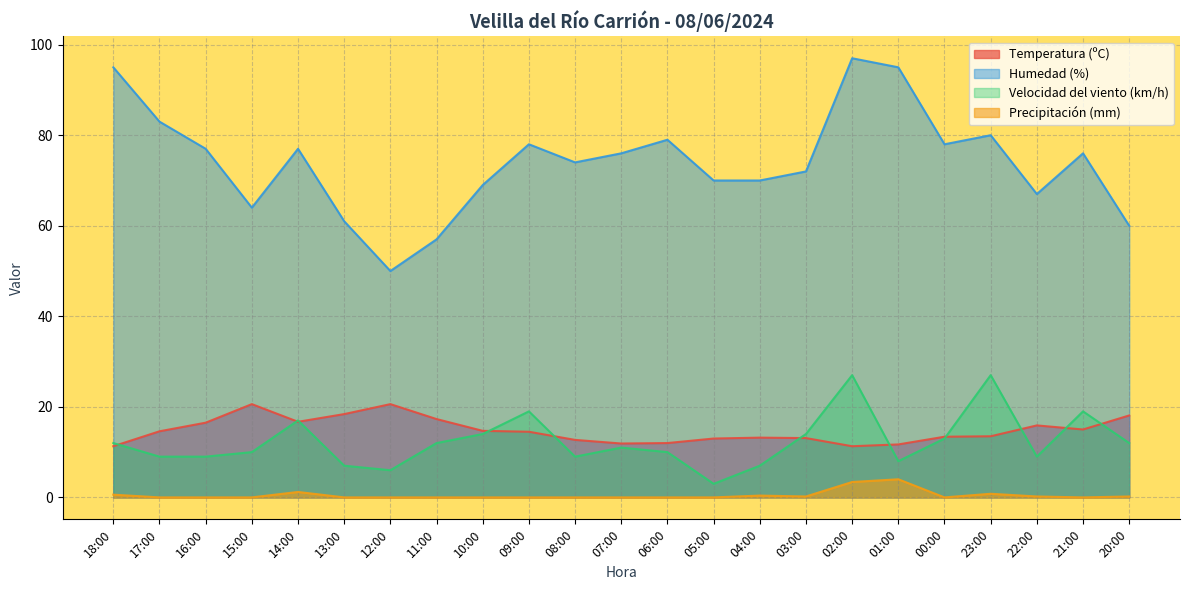

Reading left to right, transcribe all the data shown in this chart.

Temperatura (ºC): 18:00=11.3	17:00=14.6	16:00=16.5	15:00=20.6	14:00=16.7	13:00=18.4	12:00=20.6	11:00=17.3	10:00=14.7	09:00=14.5	08:00=12.7	07:00=11.9	06:00=12.0	05:00=13.0	04:00=13.2	03:00=13.1	02:00=11.3	01:00=11.7	00:00=13.4	23:00=13.5	22:00=15.9	21:00=15.0	20:00=18.1
Humedad (%): 18:00=95.0	17:00=83.0	16:00=77.0	15:00=64.0	14:00=77.0	13:00=61.0	12:00=50.0	11:00=57.0	10:00=69.0	09:00=78.0	08:00=74.0	07:00=76.0	06:00=79.0	05:00=70.0	04:00=70.0	03:00=72.0	02:00=97.0	01:00=95.0	00:00=78.0	23:00=80.0	22:00=67.0	21:00=76.0	20:00=60.0
Velocidad del viento (km/h): 18:00=12.0	17:00=9.0	16:00=9.0	15:00=10.0	14:00=17.0	13:00=7.0	12:00=6.0	11:00=12.0	10:00=14.0	09:00=19.0	08:00=9.0	07:00=11.0	06:00=10.0	05:00=3.0	04:00=7.0	03:00=14.0	02:00=27.0	01:00=8.0	00:00=13.0	23:00=27.0	22:00=9.0	21:00=19.0	20:00=12.0
Precipitación (mm): 18:00=0.6	17:00=0.0	16:00=0.0	15:00=0.0	14:00=1.2	13:00=0.0	12:00=0.0	11:00=0.0	10:00=0.0	09:00=0.0	08:00=0.0	07:00=0.0	06:00=0.0	05:00=0.0	04:00=0.4	03:00=0.2	02:00=3.4	01:00=4.0	00:00=0.0	23:00=0.8	22:00=0.2	21:00=0.0	20:00=0.2